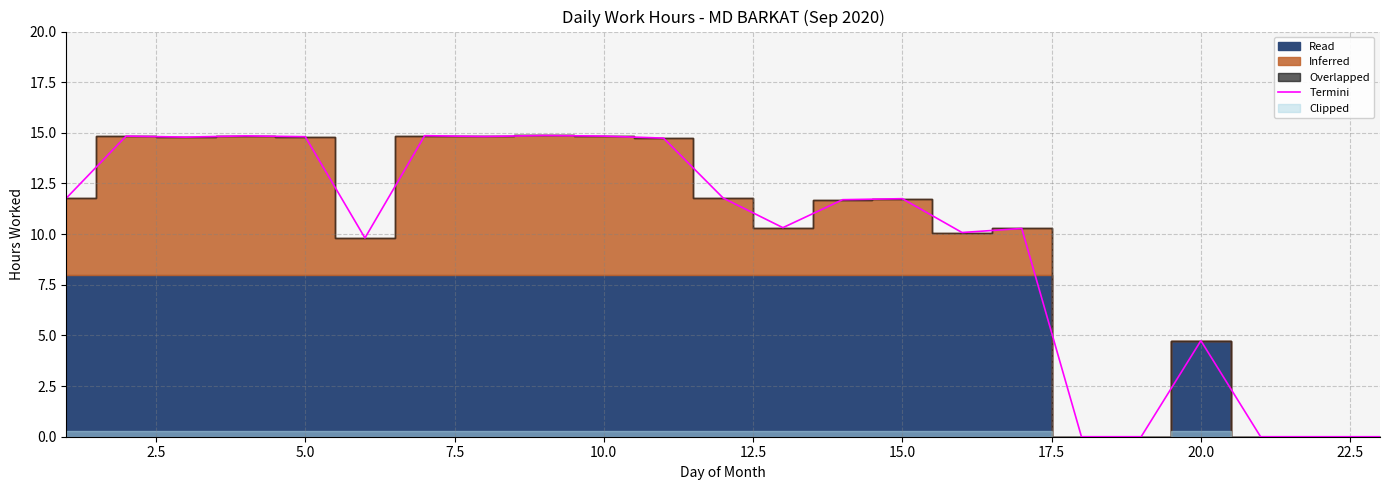

Reading left to right, extract all data points from this chart.

11.8	14.8	14.8	14.8	14.8	9.8	14.9	14.8	14.9	14.8	14.7	11.8	10.3	11.7	11.8	10.1	10.3	0.0	0.0	4.7	0.0	0.0	0.0